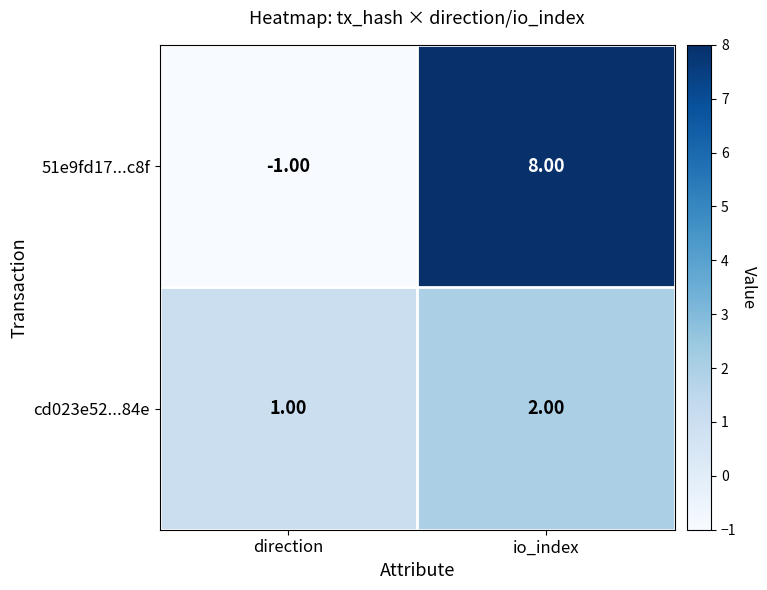

What is the sum of the 51e9fd17...c8f values at io_index and direction?

7